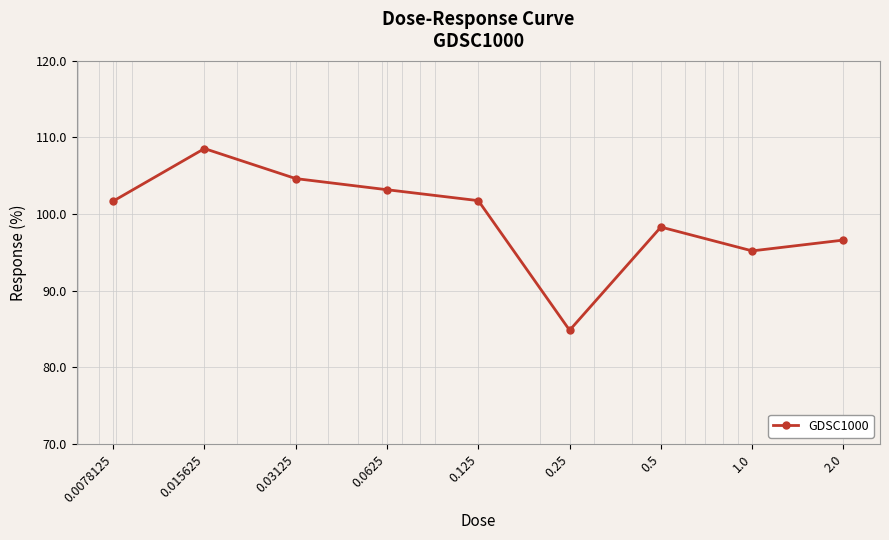

What is the maximum value shown in the chart?

108.6